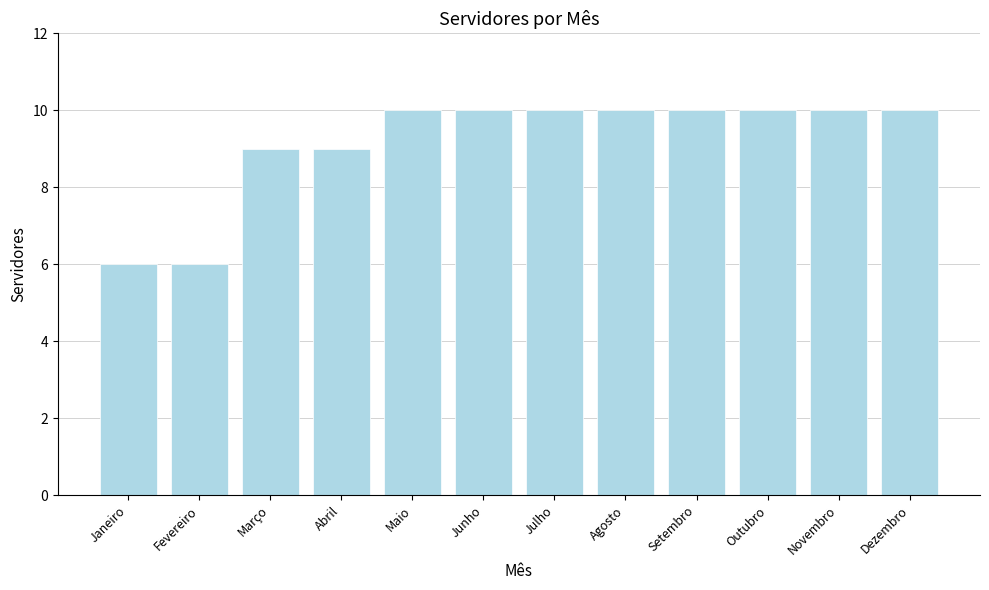

What is the average value?

9